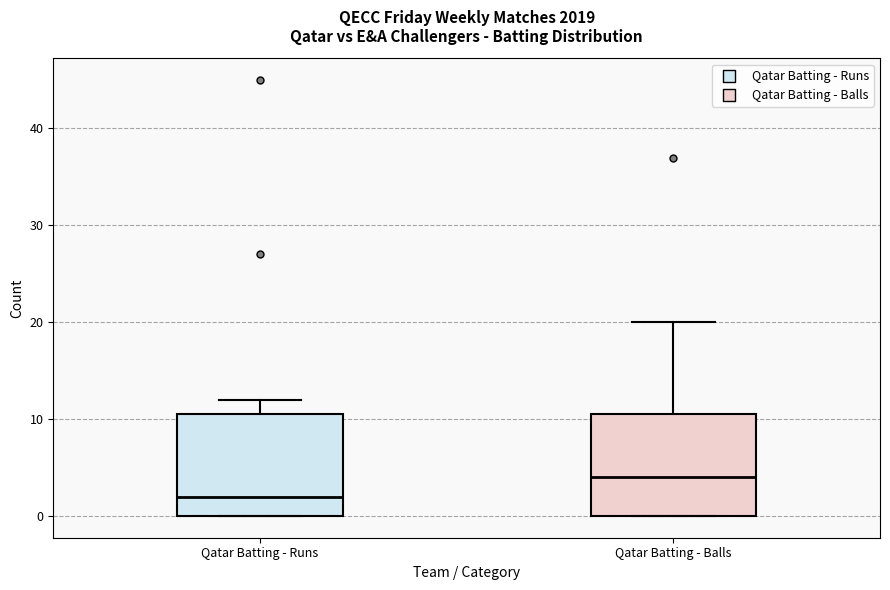

Reading left to right, read every box against the y-axis: the position of its median line, the range the box covers, and the ends of its whiskers. The values are not printed on the chart, so give them approximately, as read against the axis.

Qatar Batting - Runs: median 2, box 0 to 11, whiskers 0 to 12
Qatar Batting - Balls: median 4, box 0 to 11, whiskers 0 to 20